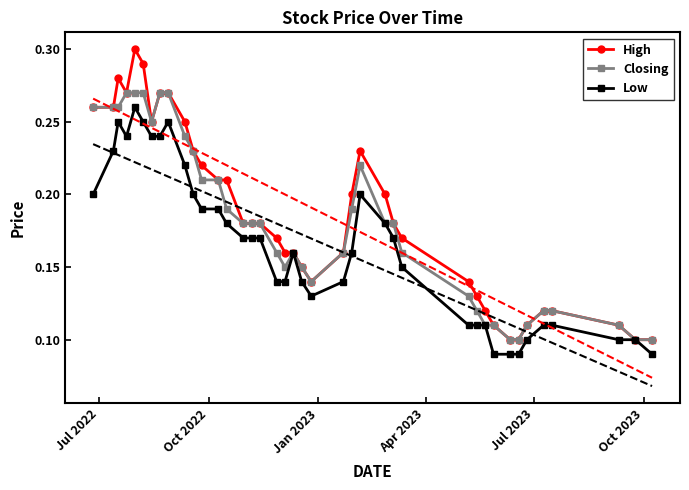

Does the chart have visible grid lines?

No